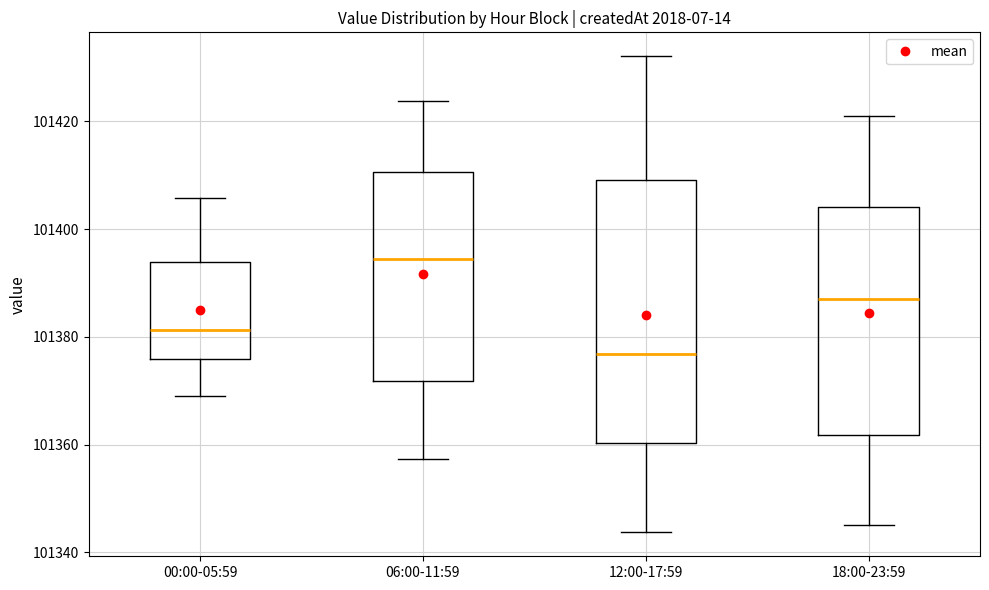

Which box is the tallest, from its lower edge to its upper edge?

12:00-17:59